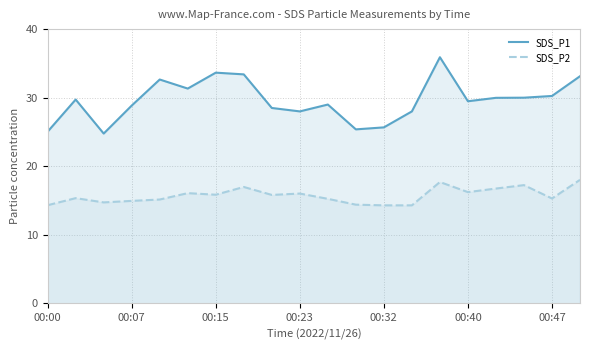

What is the difference between the maximum and minimum values in the SDS_P1 series?

11.1